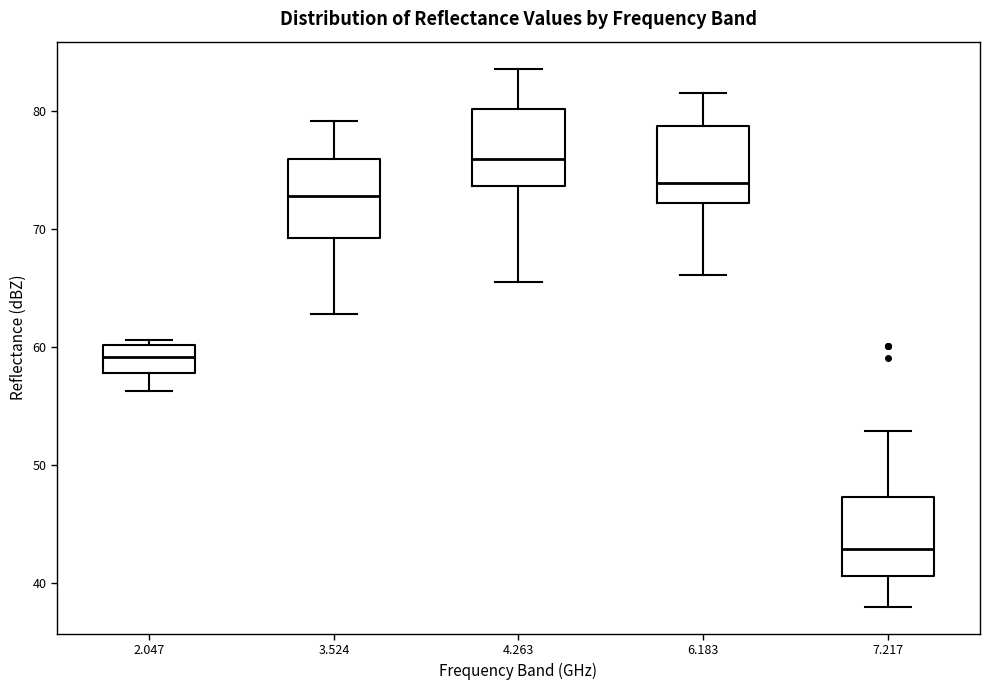

Reading left to right, transcribe this box plot: for each box, give where its median line is, the range the box spans, and where its two whiskers end, as read against the y-axis. The values are not printed on the chart, so give them approximately, as read against the axis.

2.047: median 59, box 58 to 60, whiskers 56 to 61
3.524: median 73, box 69 to 76, whiskers 63 to 79
4.263: median 76, box 74 to 80, whiskers 66 to 84
6.183: median 74, box 72 to 79, whiskers 66 to 82
7.217: median 43, box 41 to 47, whiskers 38 to 53